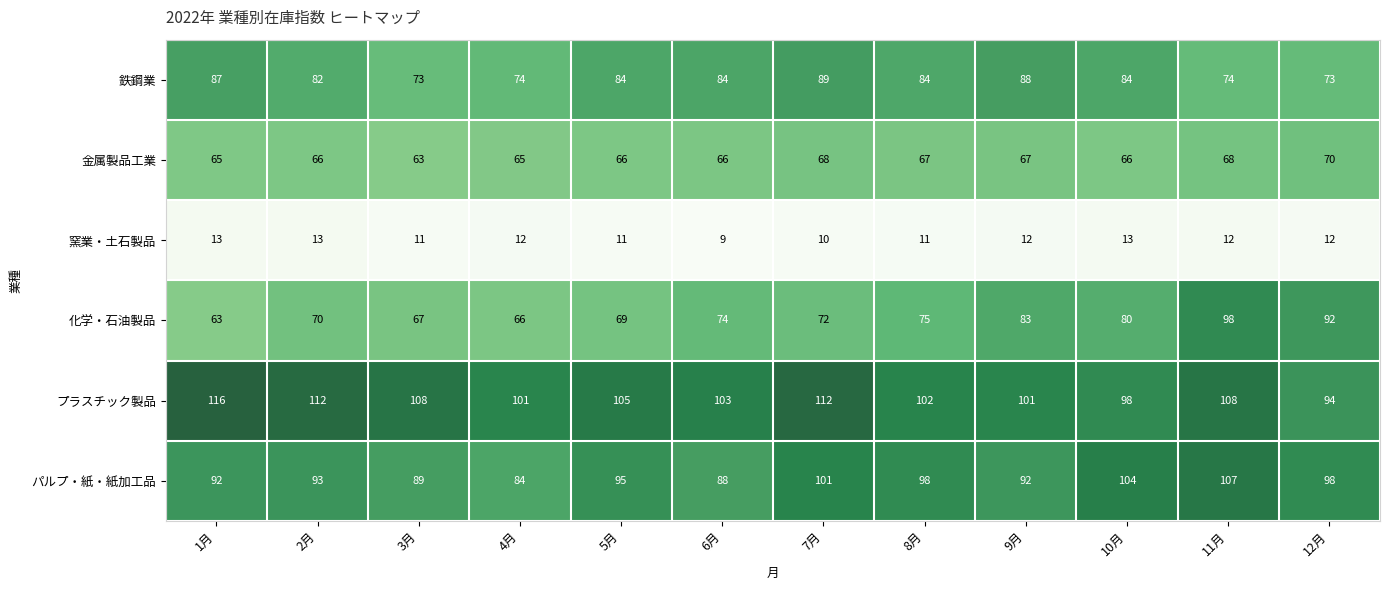

Read the 窯業・土石製品 value at 8月.

11